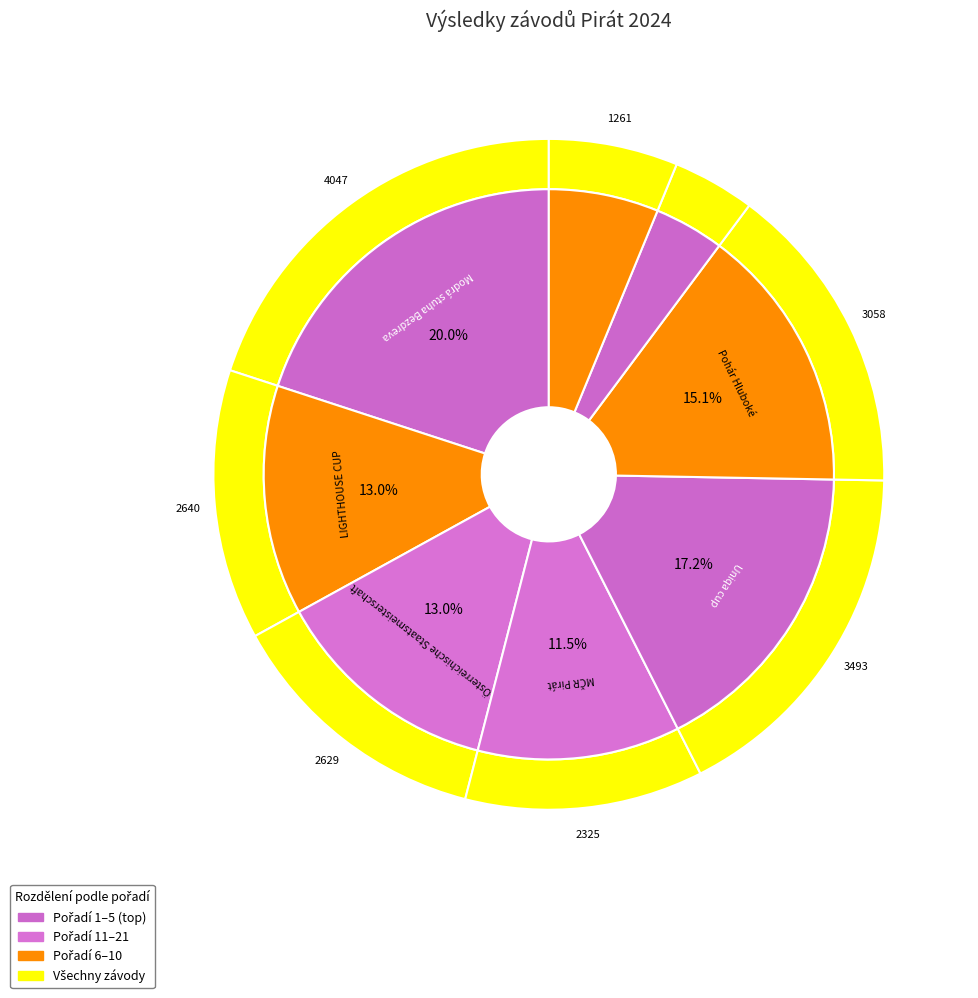

Which slice is the largest?

Modrá stuha Bezdreva